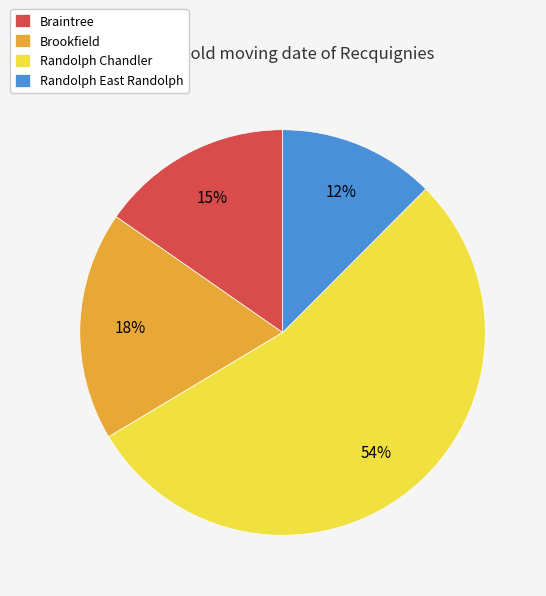

What is the smallest slice in the pie chart?

Randolph East Randolph